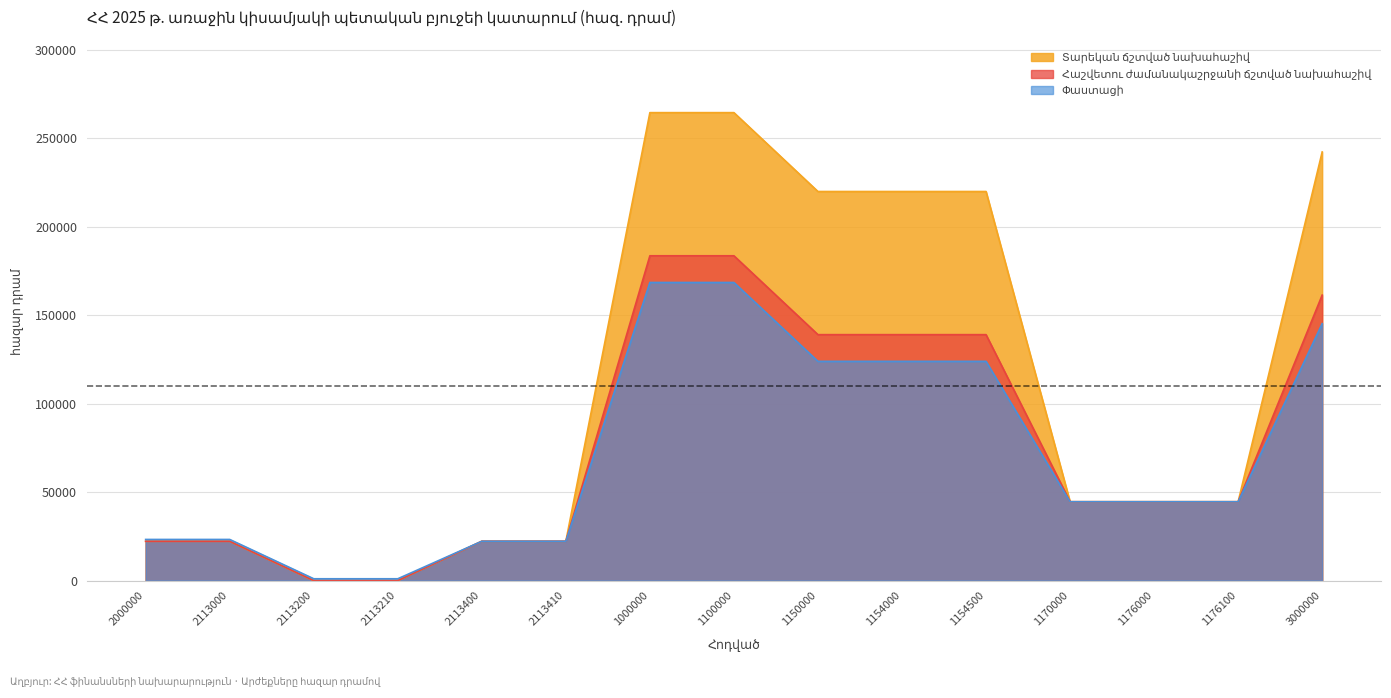

True or false: Հաշվետու ժամանակաշրջանի ճշտված նախահաշիվ has a value of 0.0 at 2113200.

True